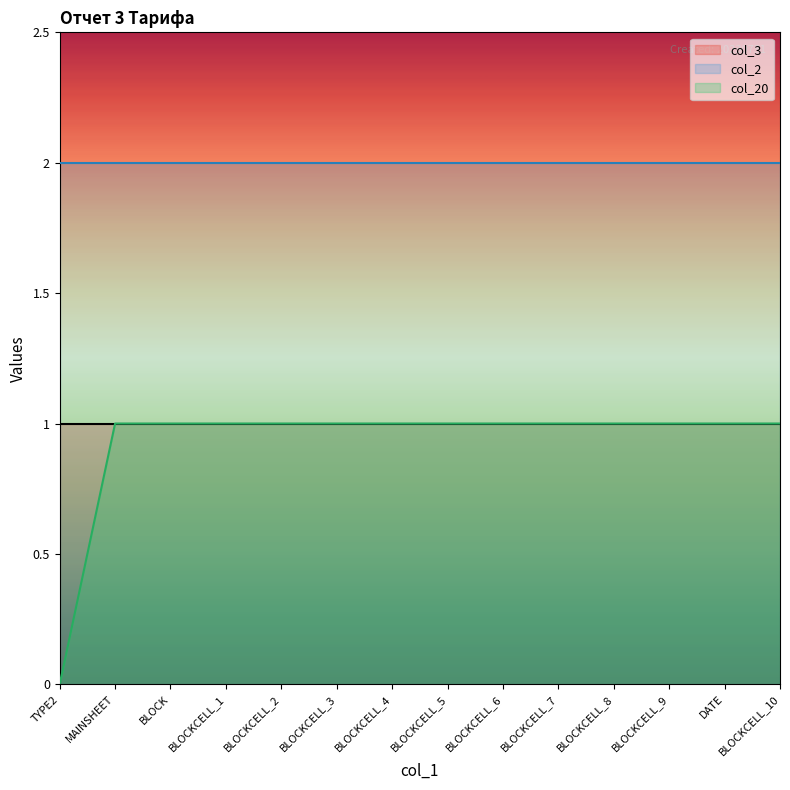

True or false: col_20 and col_3 cross at least once.

False